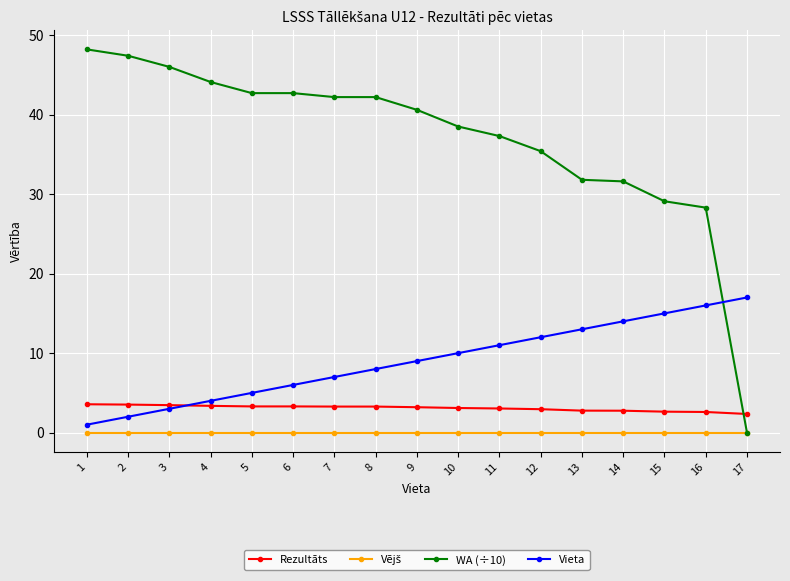

How many values in the Vieta series are below 9?

8